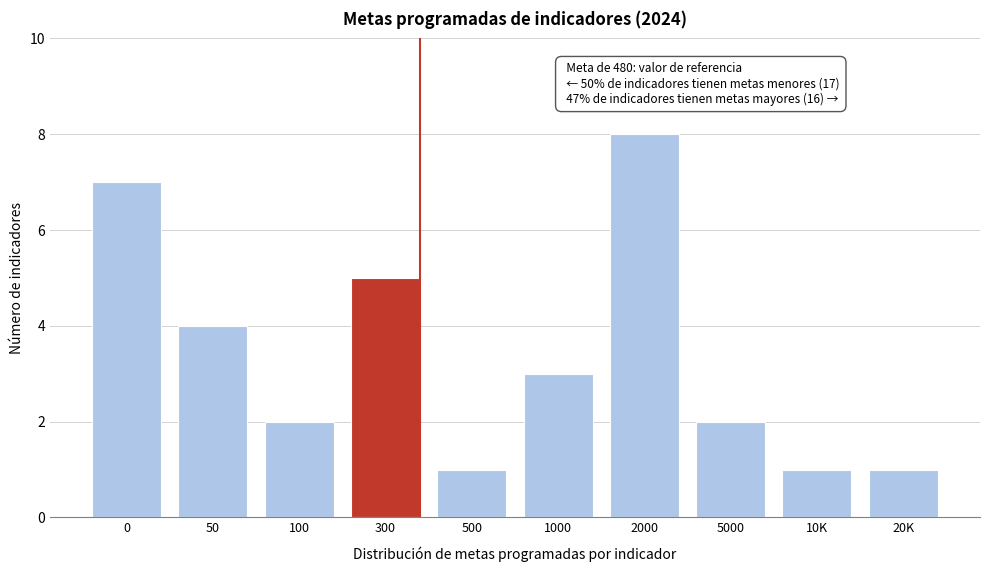

Reading left to right, extract all data points from this chart.

0=7	50=4	100=2	300=5	500=1	1000=3	2000=8	5000=2	10K=1	20K=1